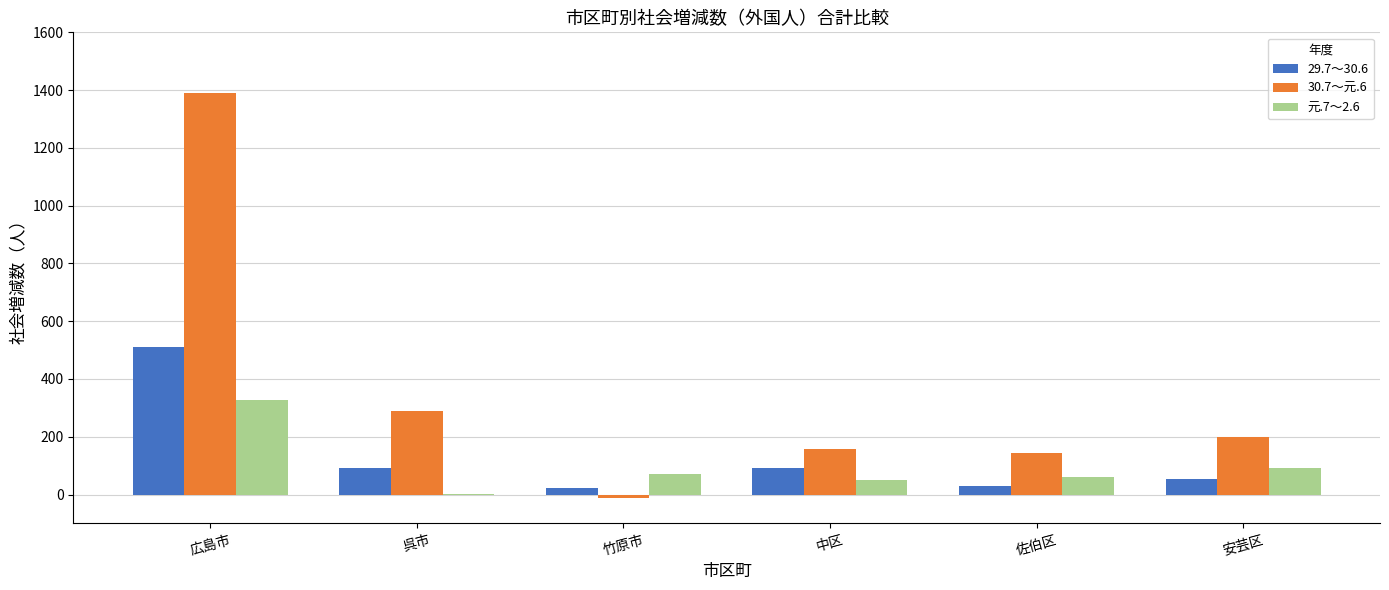

What is the total value across all series at 広島市?

2230